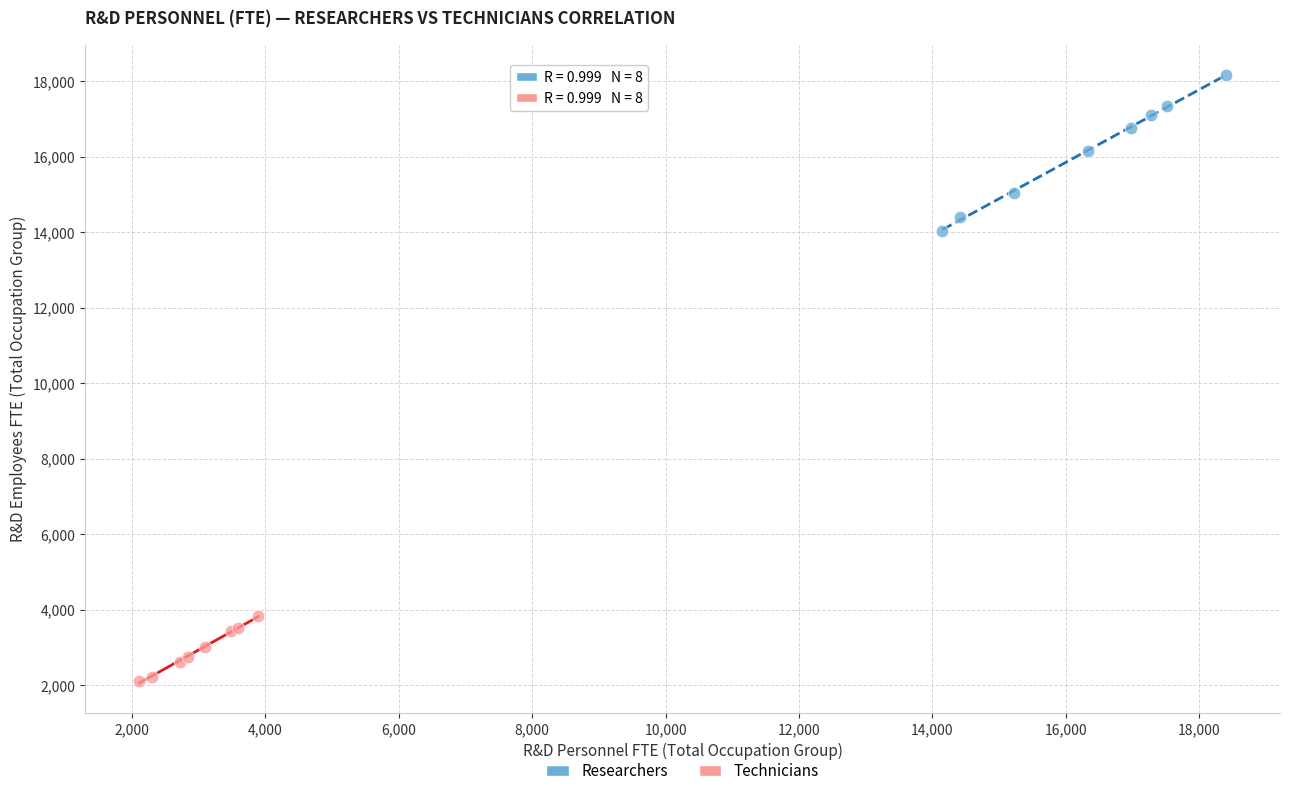

What are all the series names shown in the legend?

Researchers, Technicians